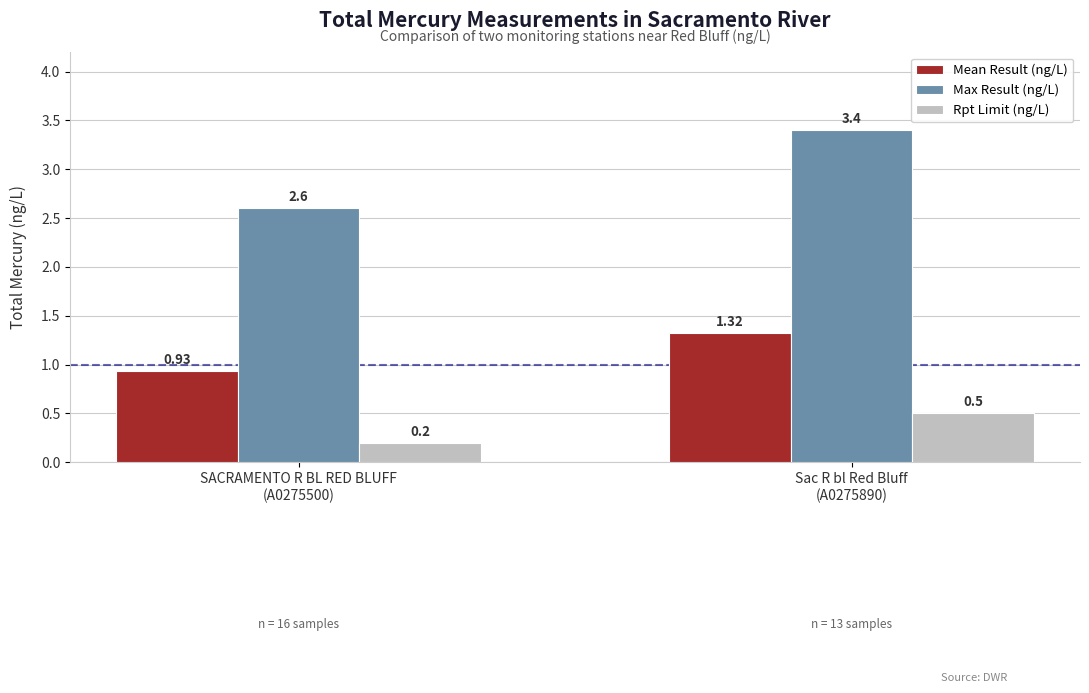

What is the spread (max minus min) of values at Sac R bl Red Bluff
(A0275890)?

2.9